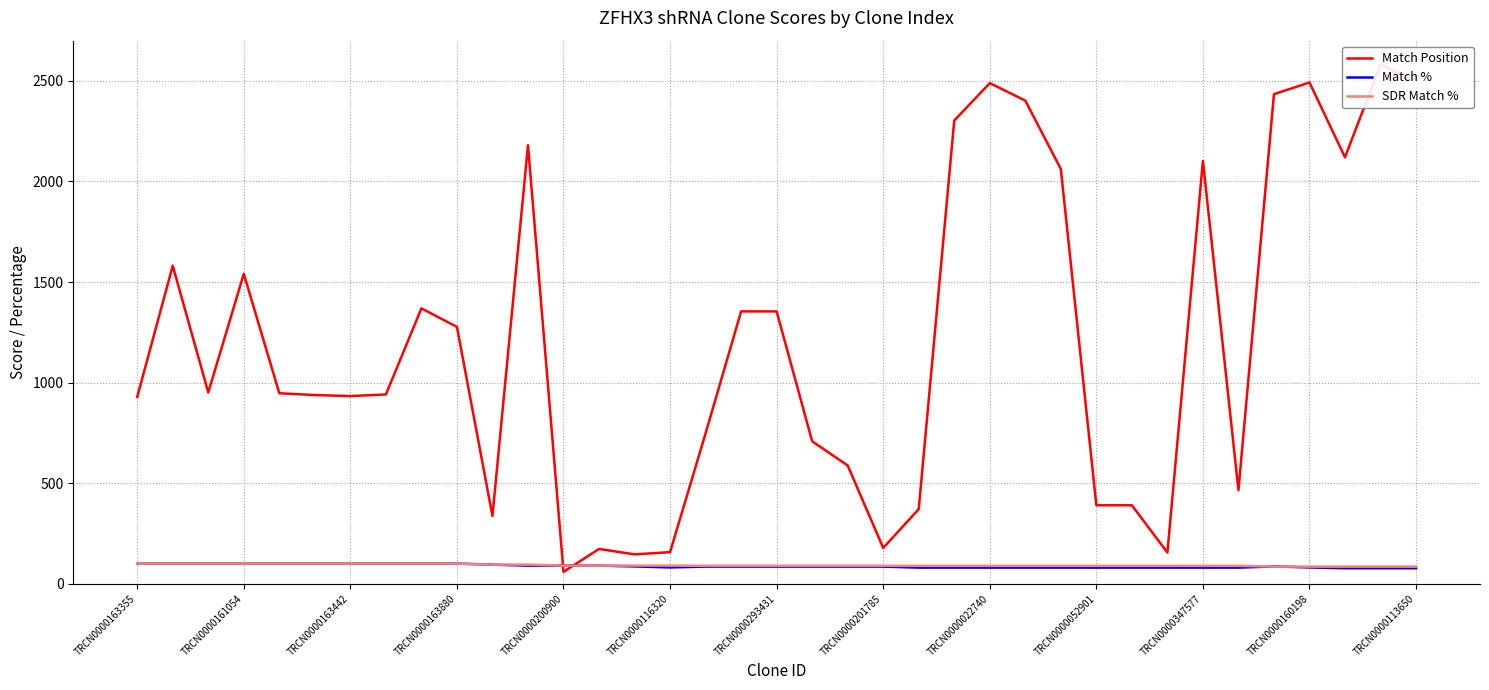

How many intersections are there between SDR Match % and Match %?

2